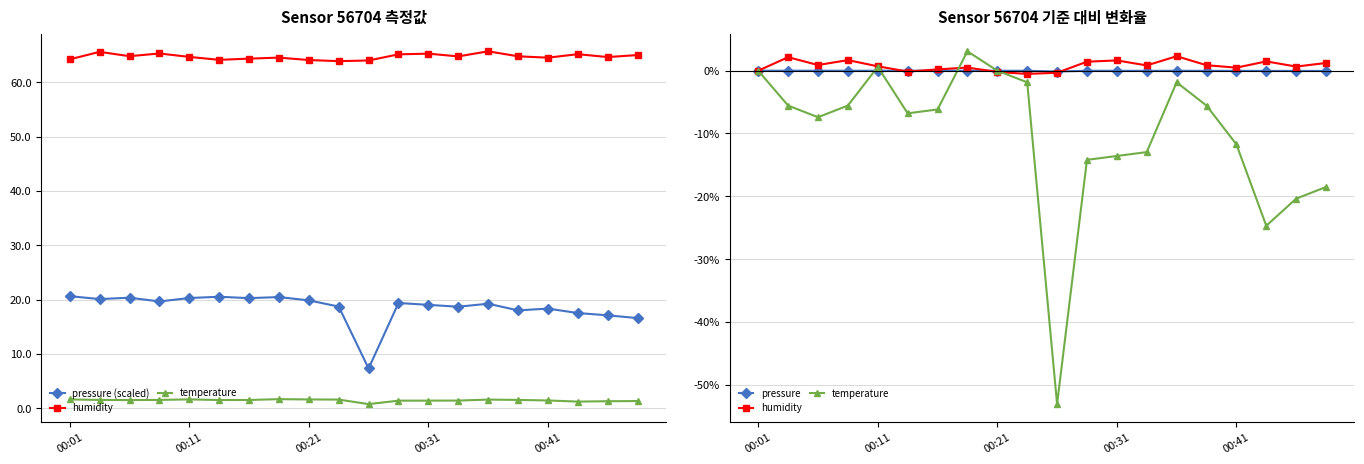

What is the difference between the maximum and minimum values in the humidity series?

2.8